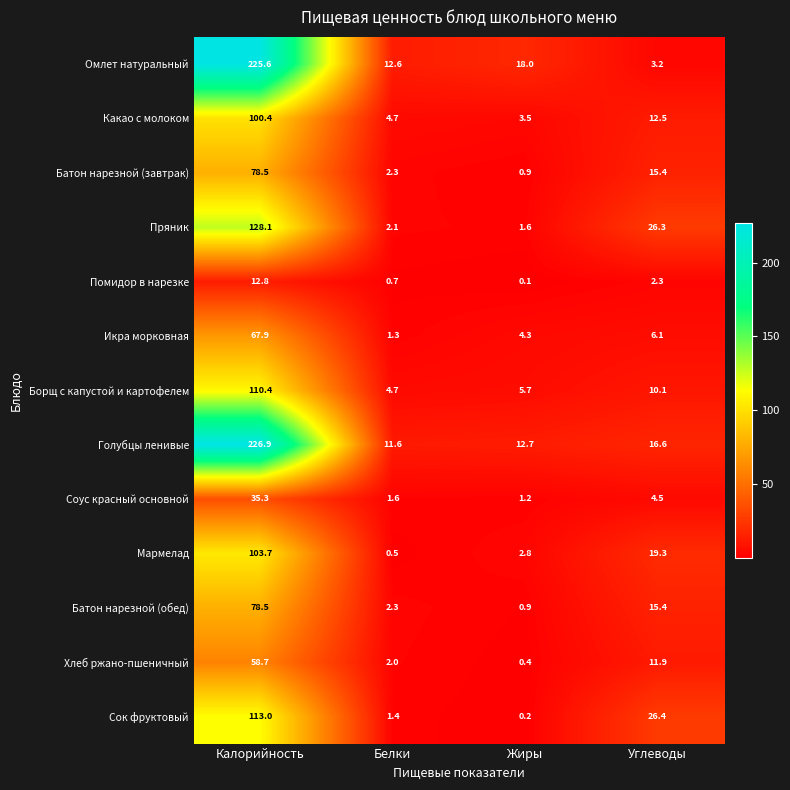

What is the sum of all Помидор в нарезке values?

15.9